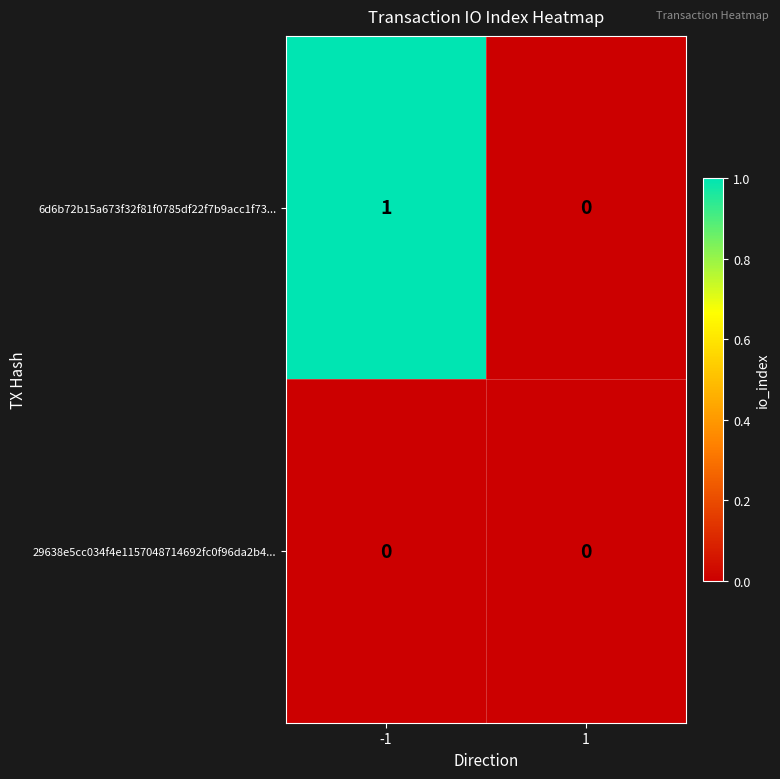

Reading left to right, what are all the values shown in this chart?

6d6b72b15a673f32f81f0785df22f7b9acc1f73...: -1=1	1=0
29638e5cc034f4e1157048714692fc0f96da2b4...: -1=0	1=0